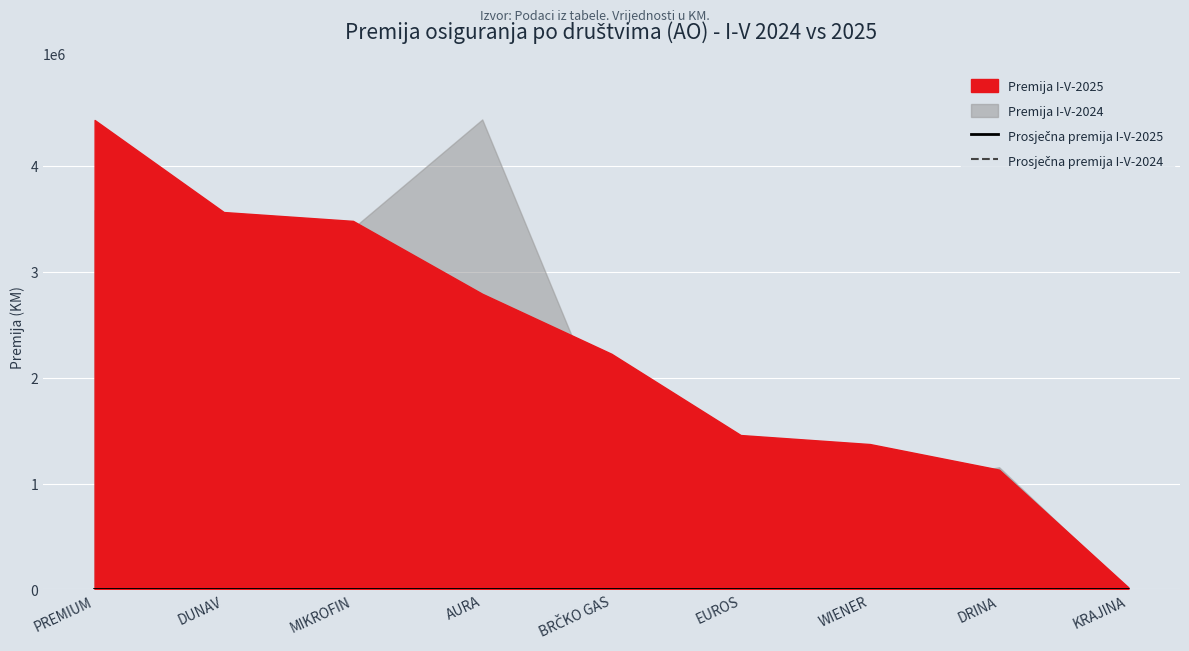

What is the value of the Prosječna premija I-V-2025 point at the 3rd from the left?

380.1